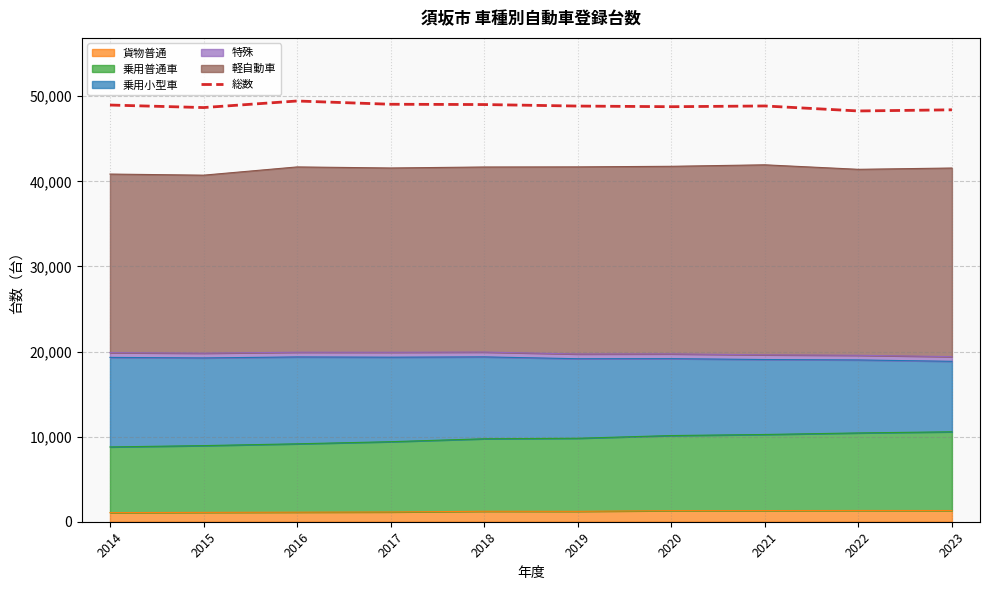

Which has a higher value, 2020 or 2016?

2016